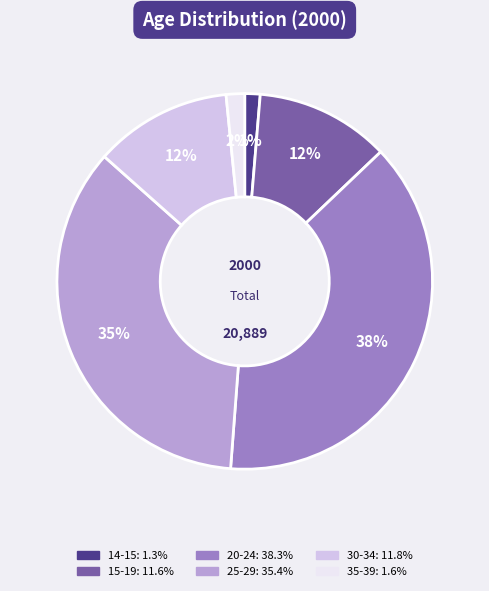

Do 25-29 and 15-19 together represent more than half of the pie?

No